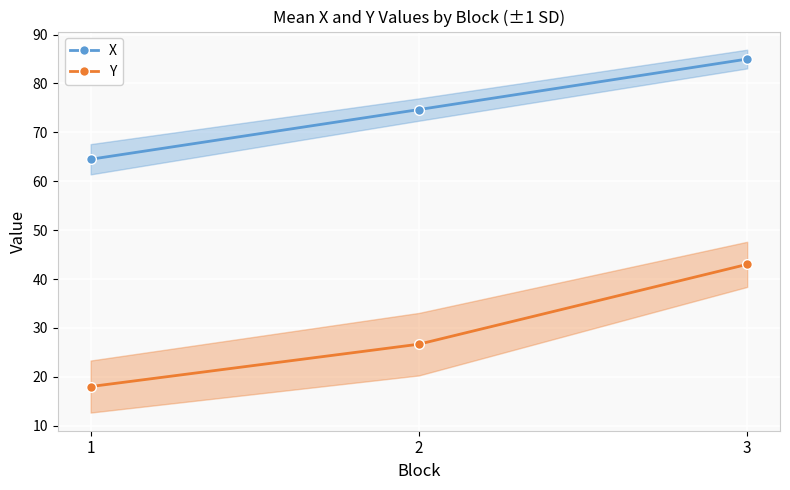

Rank the series by their average value, from lowest to highest.

Y, X